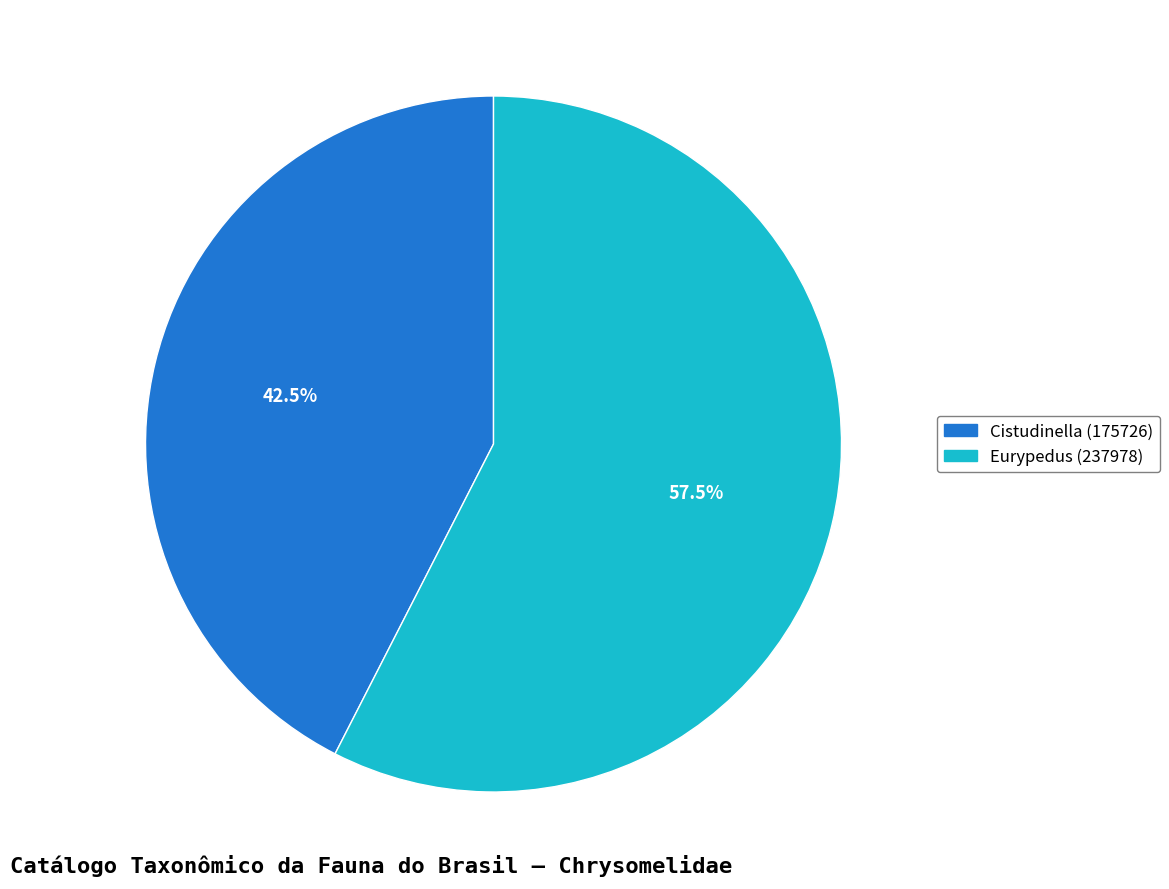

The Cistudinella (175726) slice represents 50% of the pie. True or false?

False